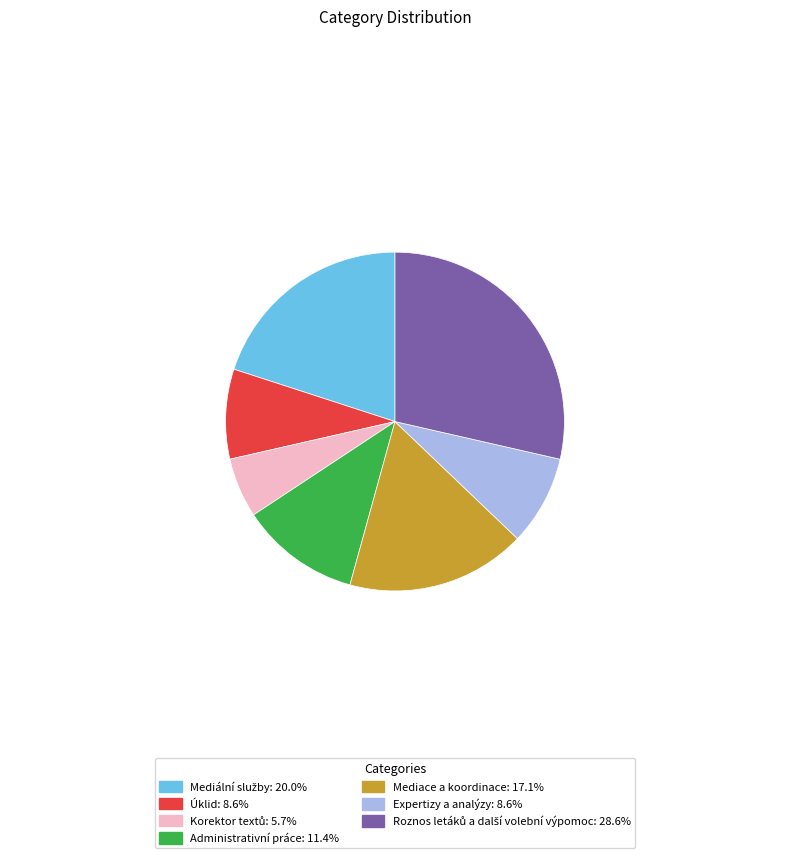

Approximately how many times larger is the value at Mediace a koordinace: 17.1% compared to Expertizy a analýzy: 8.6%?

2.0